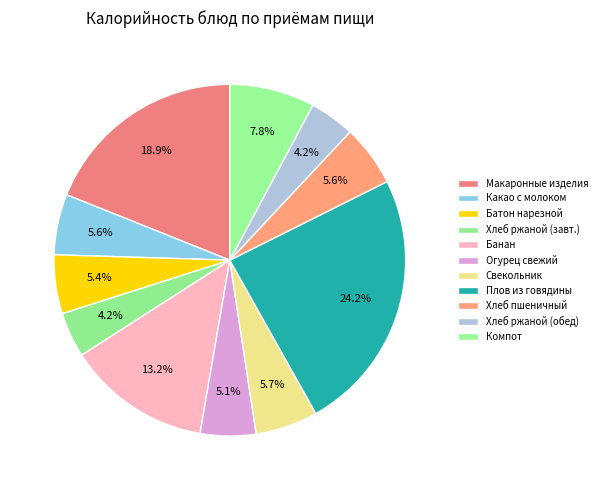

What is the smallest slice in the pie chart?

Хлеб ржаной бородинский (завтрак)